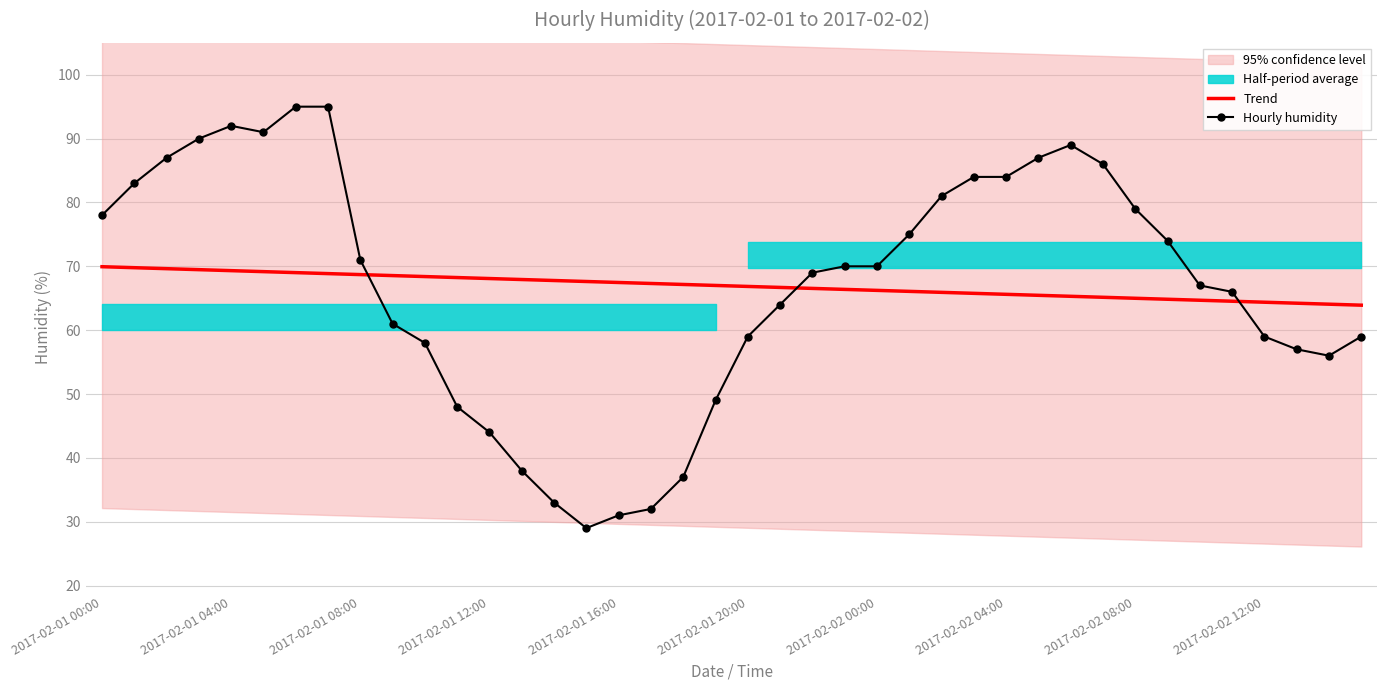

At 39, list the series in order from largest to smallest.

Trend, Hourly humidity